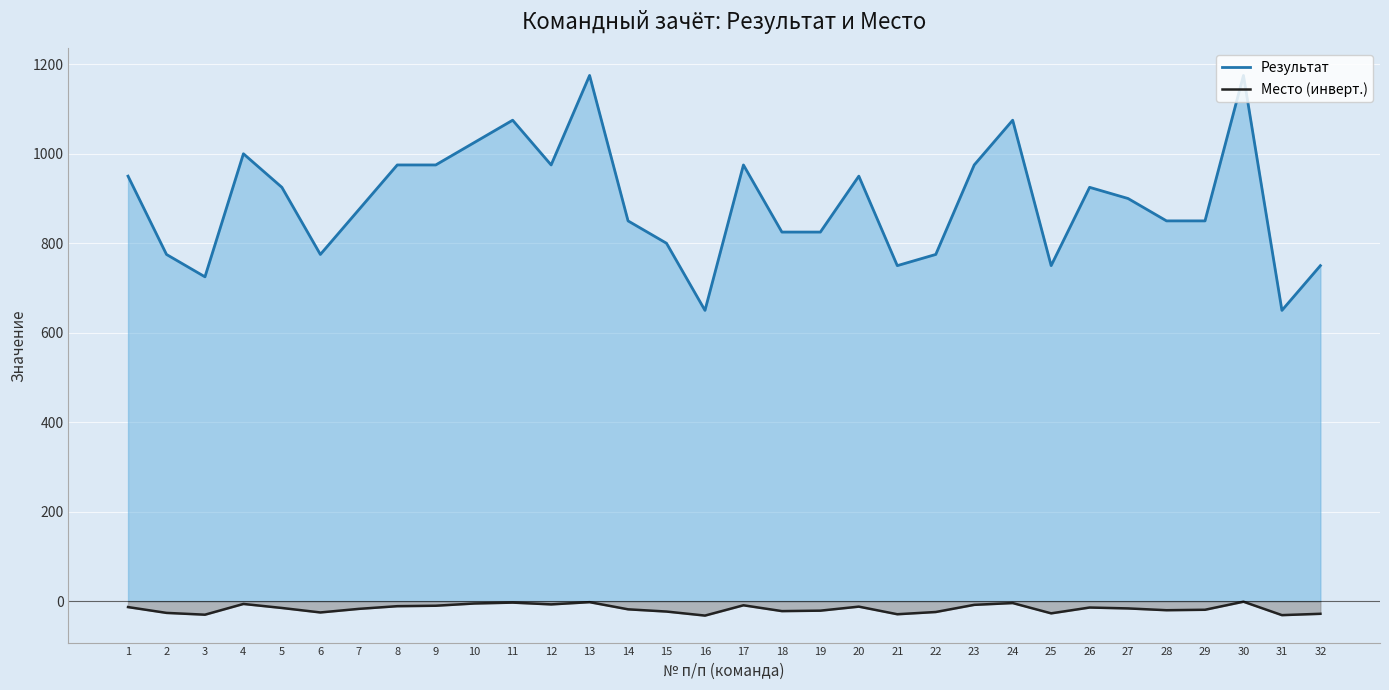

What is the difference between the highest and lowest values at 25?

777